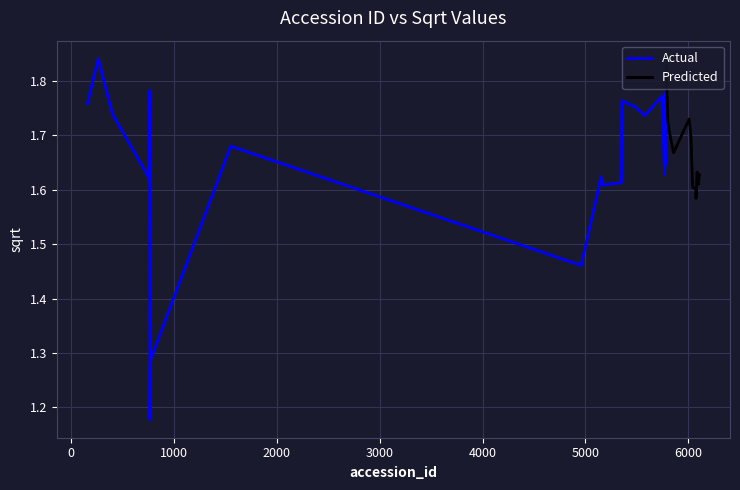

True or false: Actual and Predicted cross at least once.

True